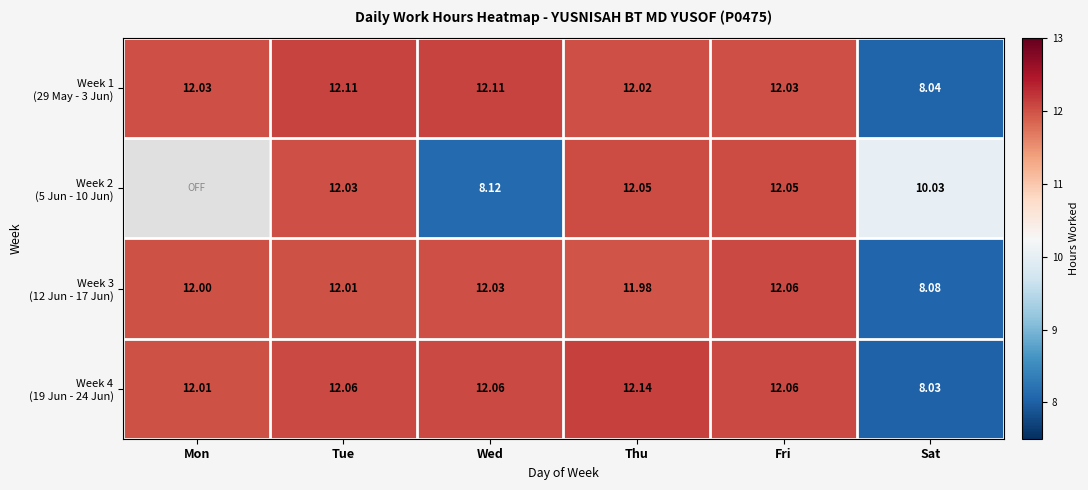

What value does the Week 3 (12 Jun - 17 Jun) series have at Thu?

12.0